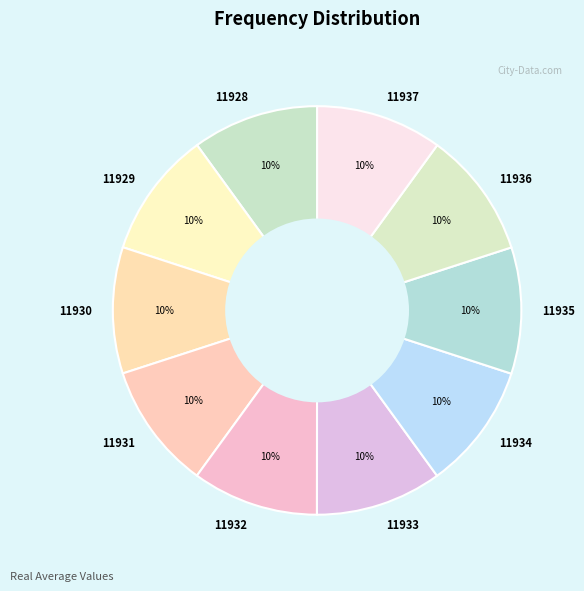

To the nearest percent, what percentage of the pie is 11931?

10%